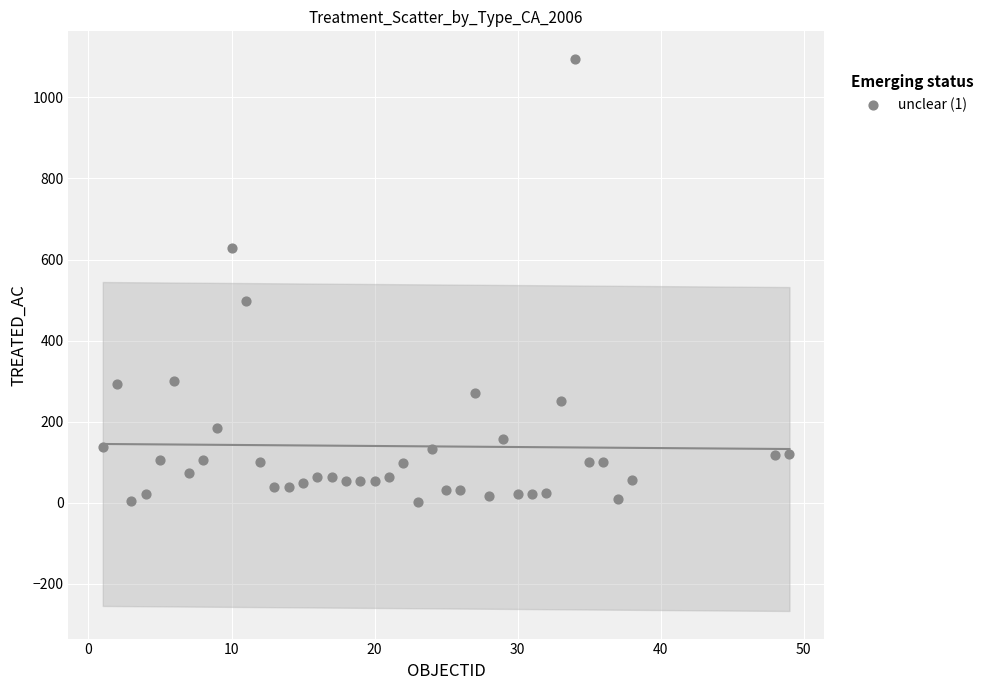

What Y value in the scatter plot is closest to 548?

498.8